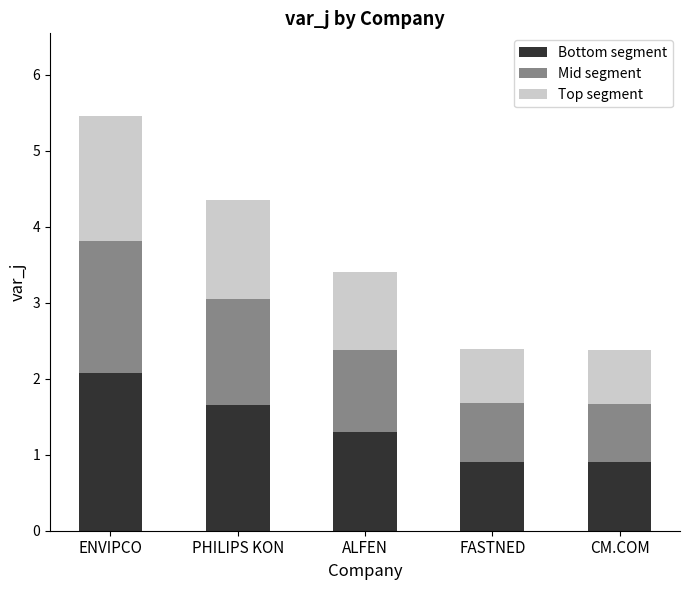

How many series are shown in this chart?

3